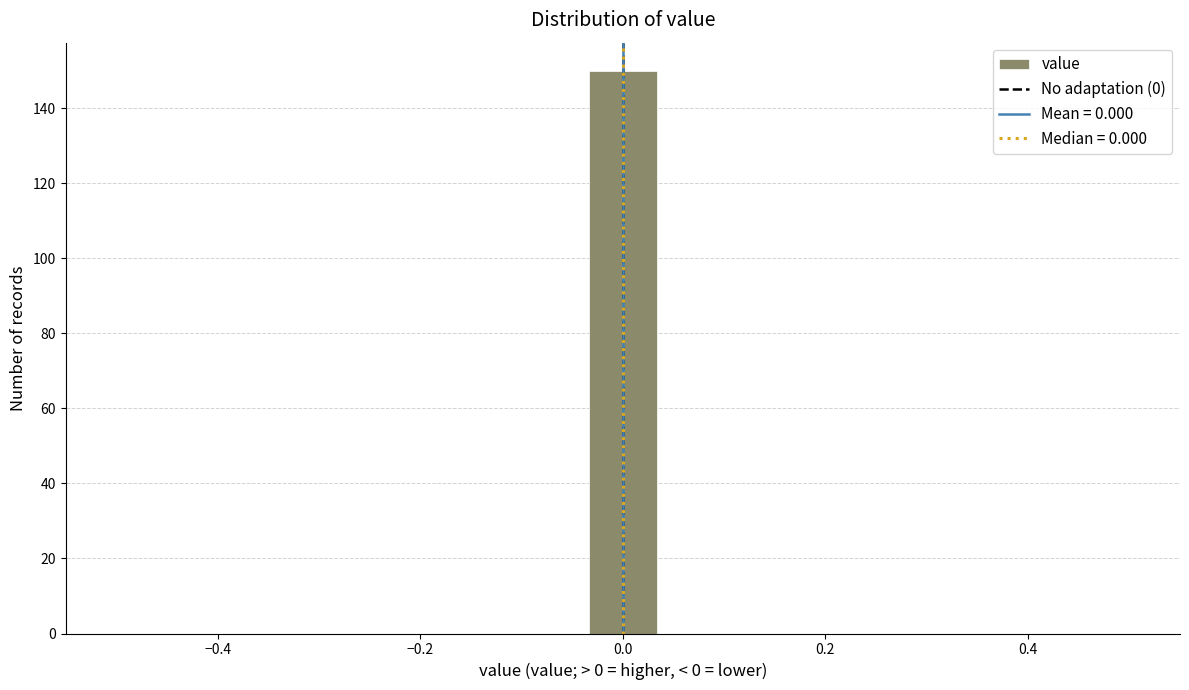

Read against the x-axis, roughly where is the centre of the tallest bar?

0.00